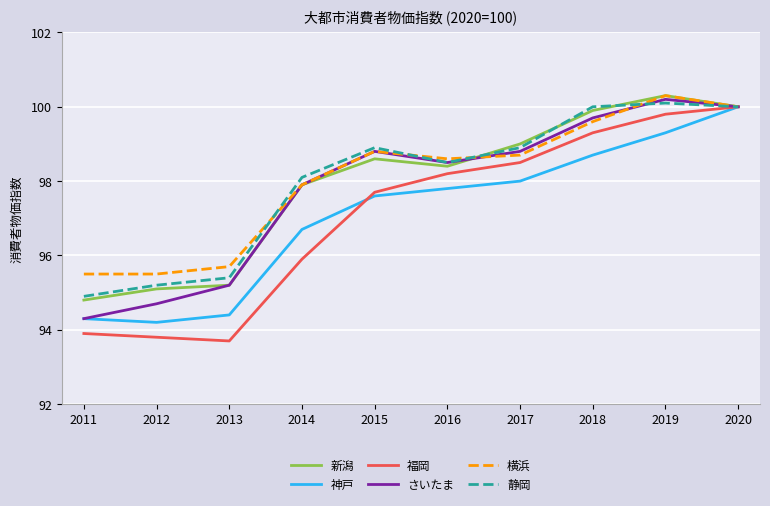

What is the minimum value for 新潟?

94.8